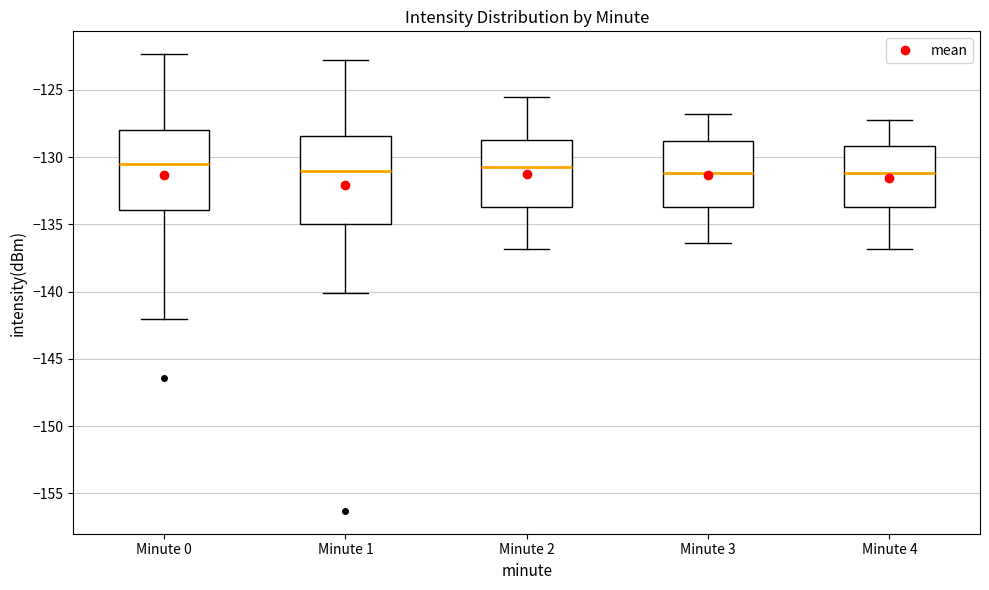

Where does the lower whisker of the box for Minute 4 end on the y-axis? The values are not printed on the chart, so give them approximately, as read against the axis.

-137.0